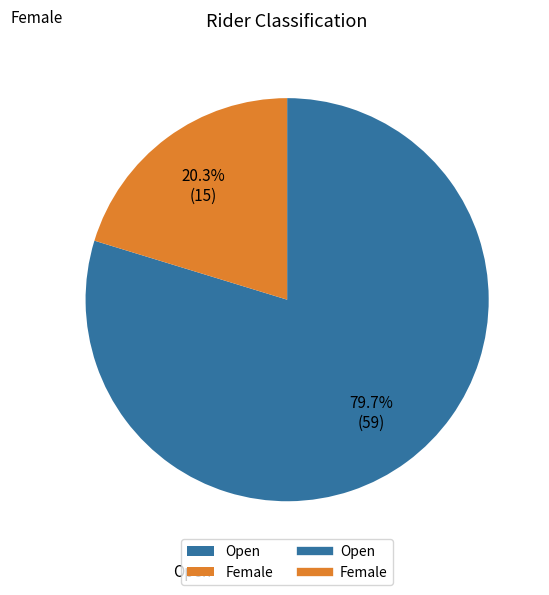

Which category has the smallest portion of the pie?

Female